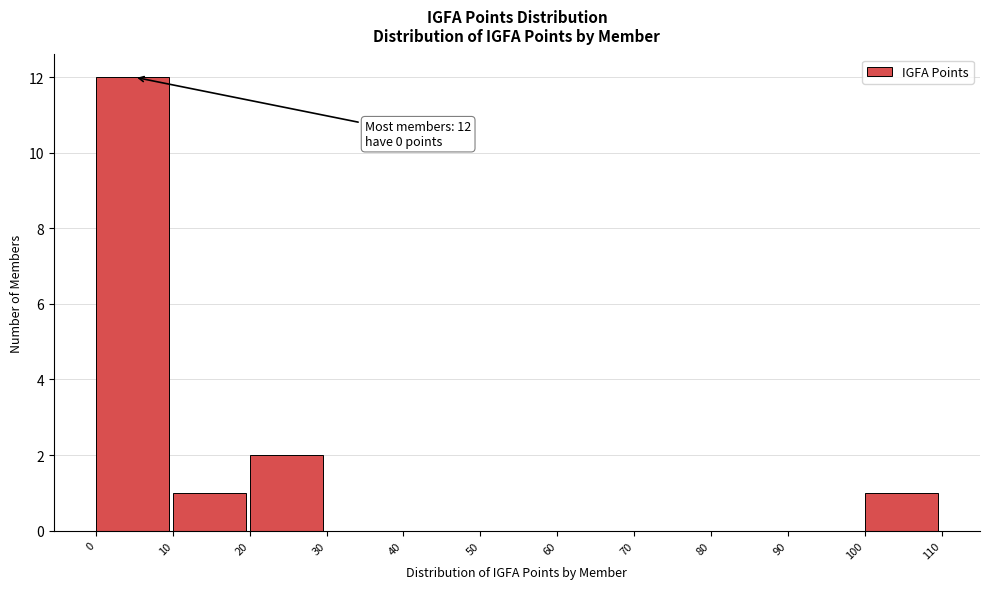

Over which range of the x-axis is the bar tallest?

0 to 10